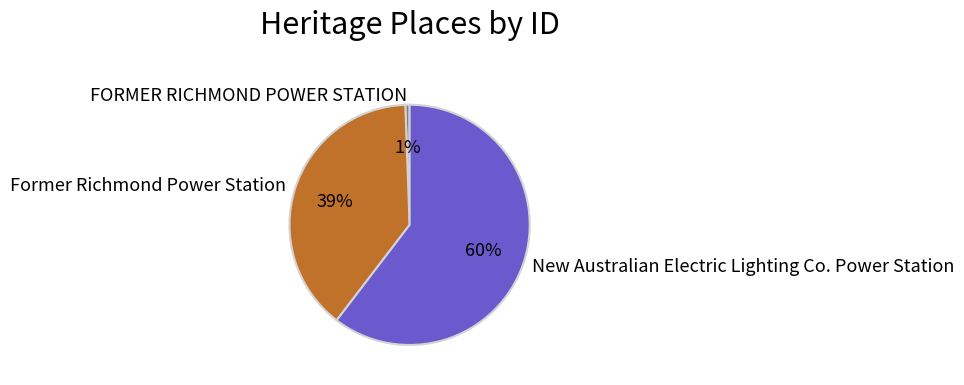

Which category has the smallest portion of the pie?

FORMER RICHMOND POWER STATION